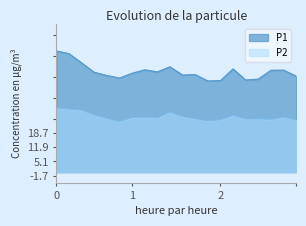

Which series has the widest spread of values?

P1